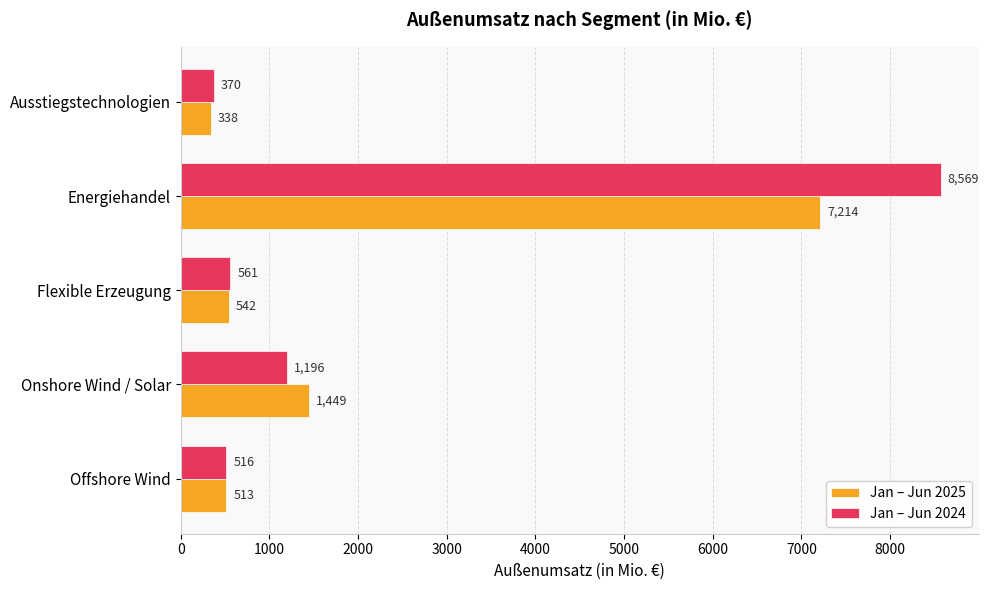

At how many categories does at least one series exceed 5746?

1